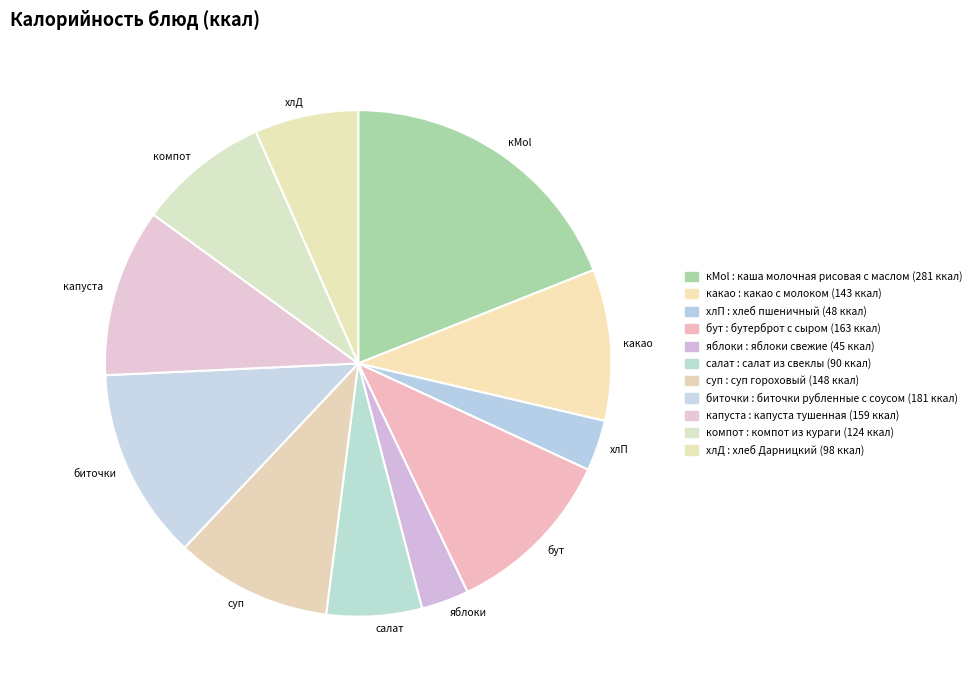

Which category has the smallest portion of the pie?

яблоки свежие